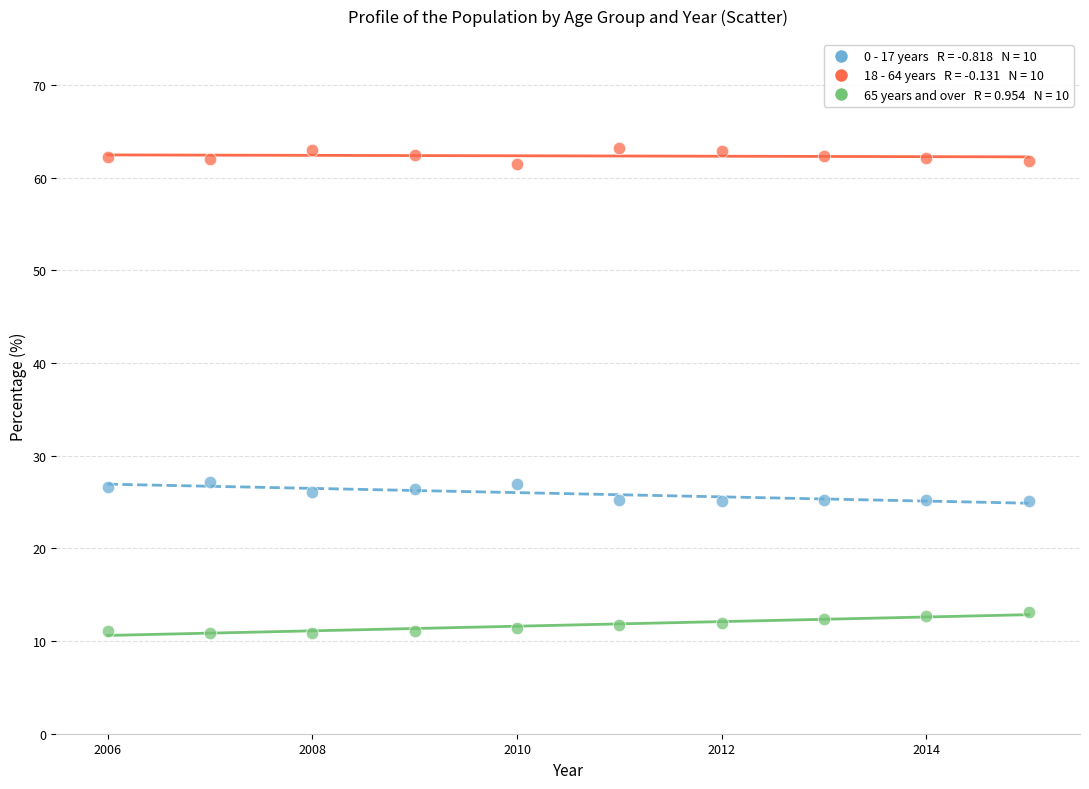

Across all data points, what is the range of Y values (max minus min)?

52.3